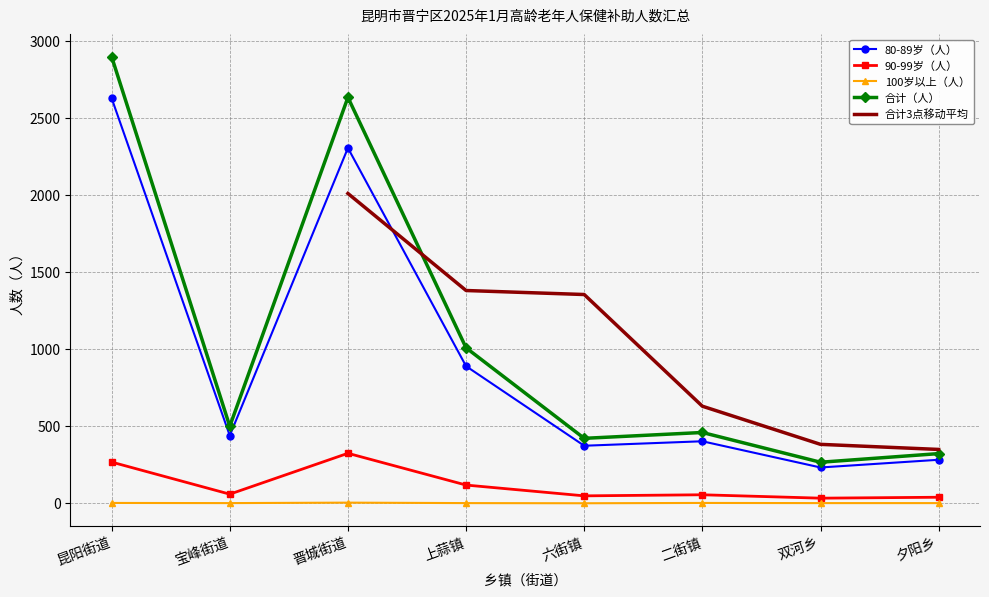

Which category has the lowest value in the 合计（人） series?

双河乡